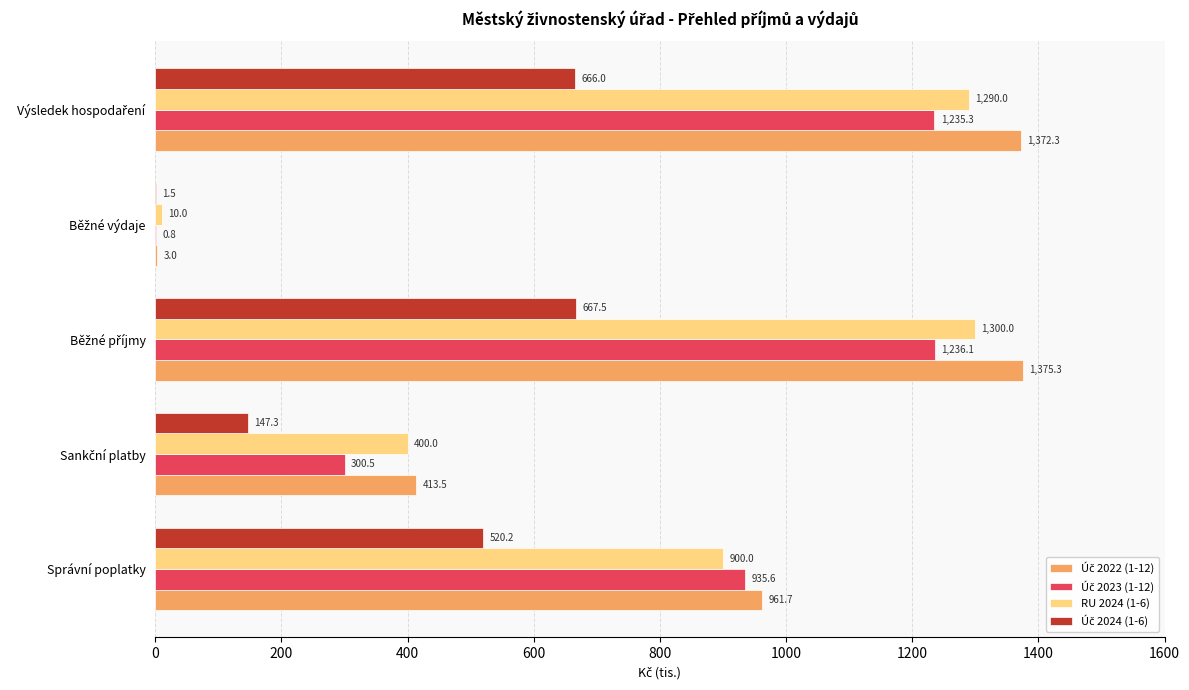

What is the maximum value shown in the chart?

1375.3